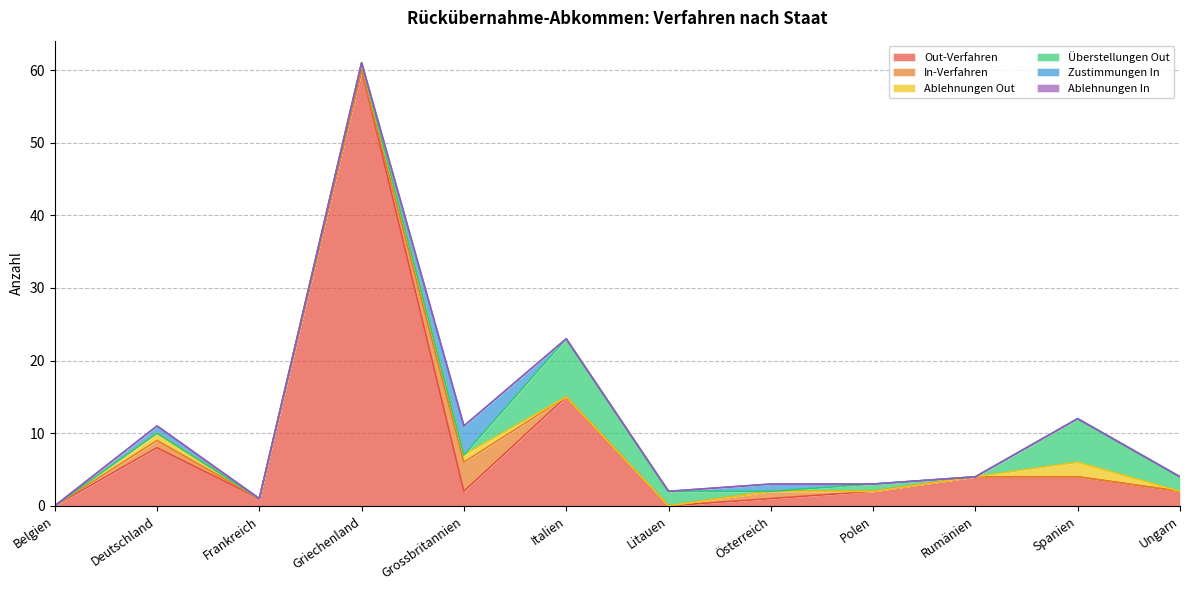

Reading left to right, extract all data points from this chart.

Out-Verfahren: Belgien=0	Deutschland=8	Frankreich=1	Griechenland=60	Grossbritannien=2	Italien=15	Litauen=0	Österreich=1	Polen=2	Rumänien=4	Spanien=4	Ungarn=2
In-Verfahren: Belgien=0	Deutschland=1	Frankreich=0	Griechenland=0	Grossbritannien=4	Italien=0	Litauen=0	Österreich=1	Polen=0	Rumänien=0	Spanien=0	Ungarn=0
Ablehnungen Out: Belgien=0	Deutschland=1	Frankreich=0	Griechenland=1	Grossbritannien=1	Italien=0	Litauen=0	Österreich=0	Polen=0	Rumänien=0	Spanien=2	Ungarn=0
Überstellungen Out: Belgien=0	Deutschland=0	Frankreich=0	Griechenland=0	Grossbritannien=0	Italien=8	Litauen=2	Österreich=0	Polen=1	Rumänien=0	Spanien=6	Ungarn=2
Zustimmungen In: Belgien=0	Deutschland=1	Frankreich=0	Griechenland=0	Grossbritannien=4	Italien=0	Litauen=0	Österreich=1	Polen=0	Rumänien=0	Spanien=0	Ungarn=0
Ablehnungen In: Belgien=0	Deutschland=0	Frankreich=0	Griechenland=0	Grossbritannien=0	Italien=0	Litauen=0	Österreich=0	Polen=0	Rumänien=0	Spanien=0	Ungarn=0